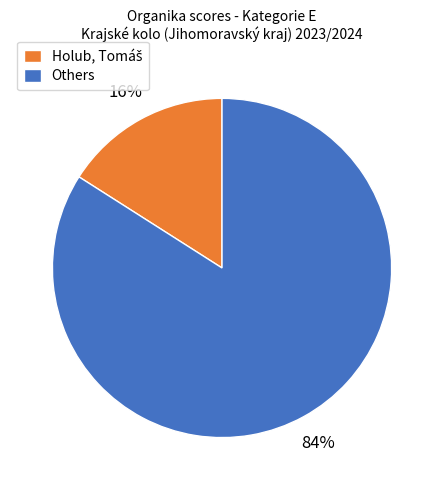

What is the majority slice?

Others